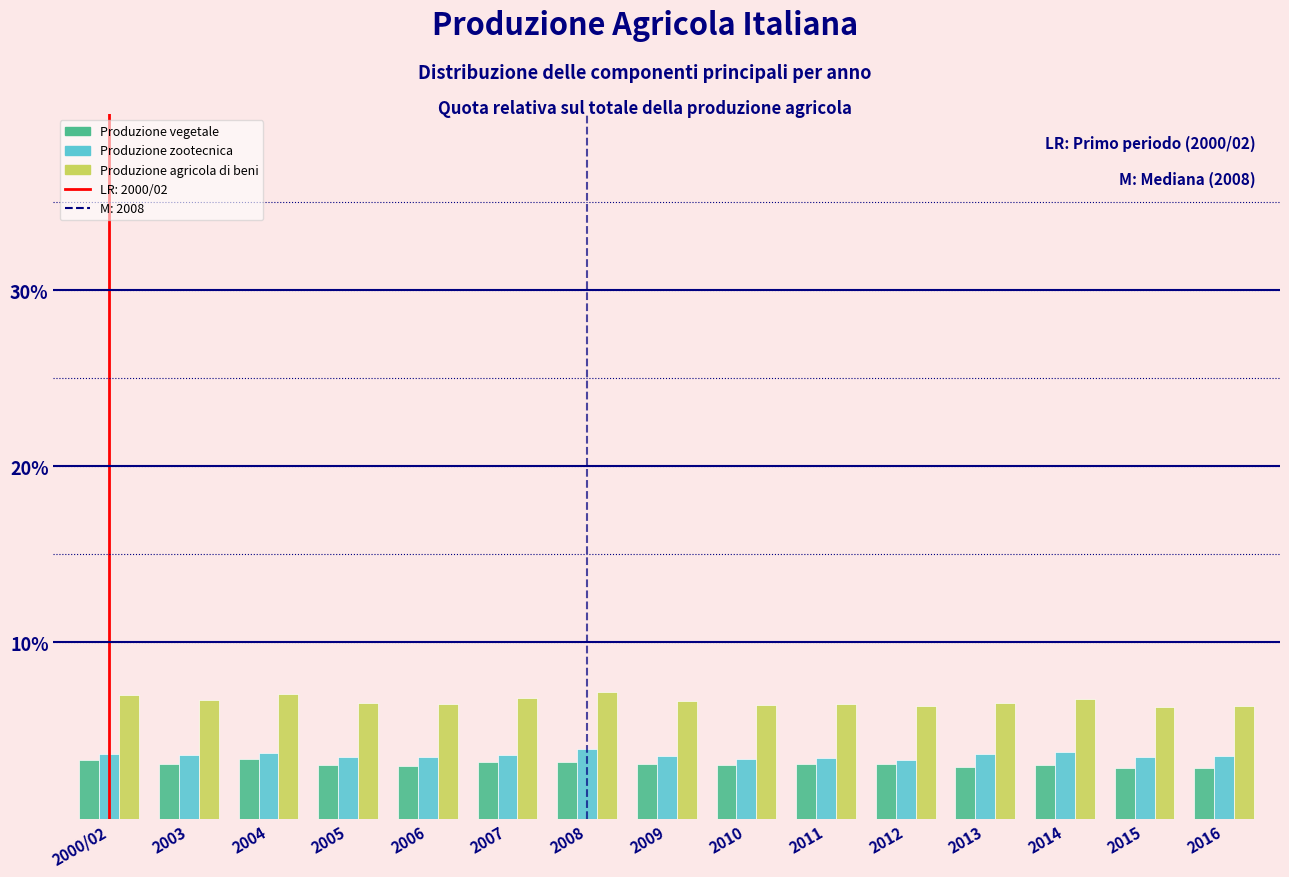

Are the bars grouped side by side (vs. stacked)?

Yes